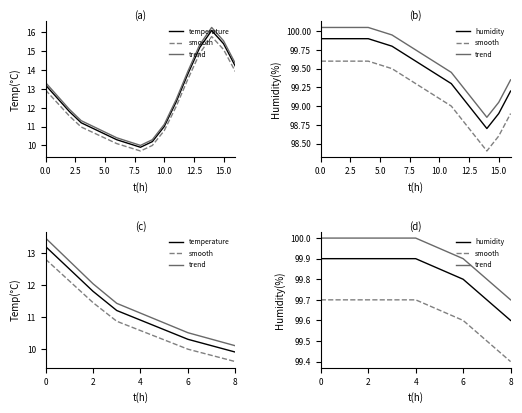

What are all the series names shown in the legend?

temperature, smooth, trend, humidity